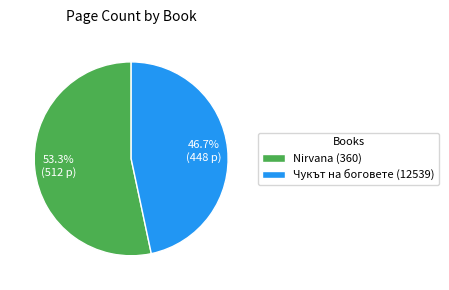

Does Nirvana (360) represent more than half of the total?

Yes